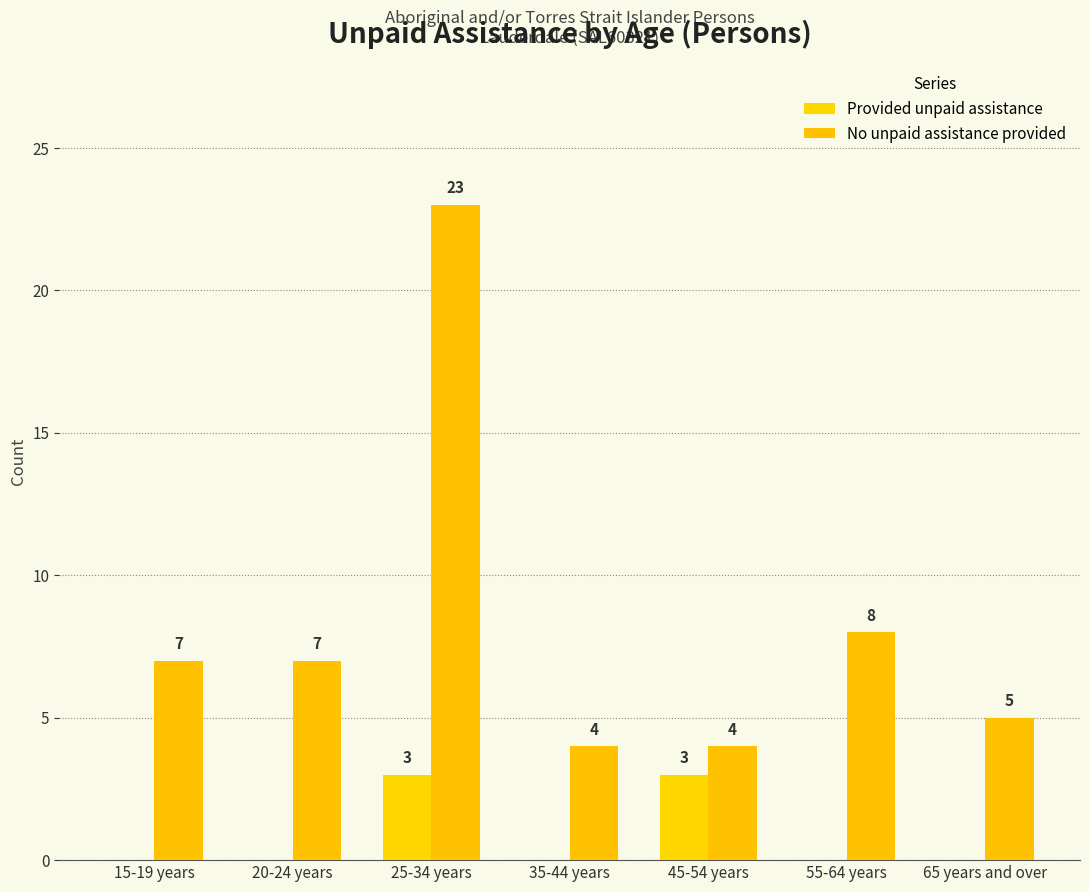

Is the value of Provided unpaid assistance at 35-44 years greater than the value of No unpaid assistance provided at 25-34 years?

No